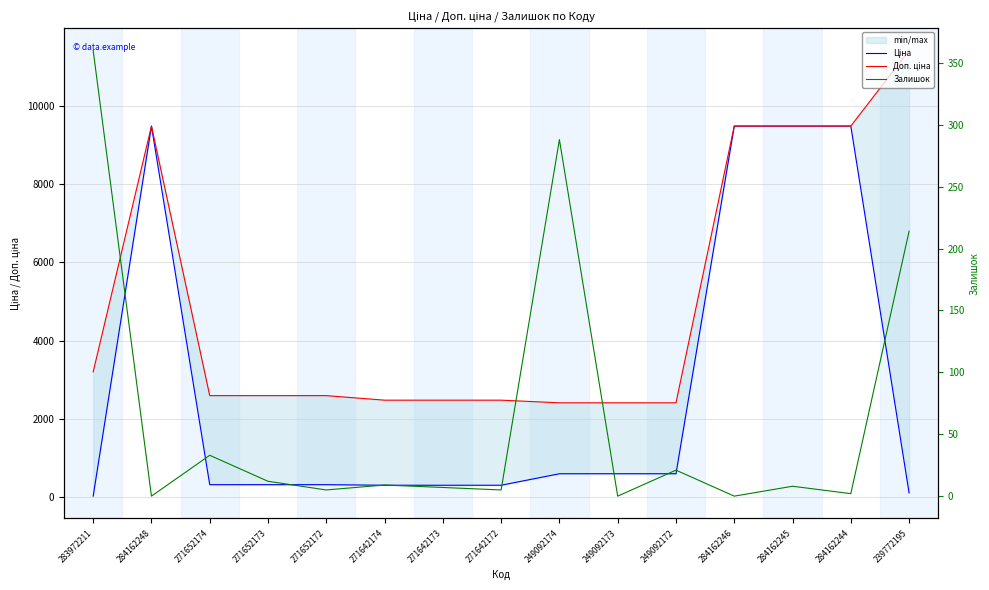

Count the number of data series in this chart.

3